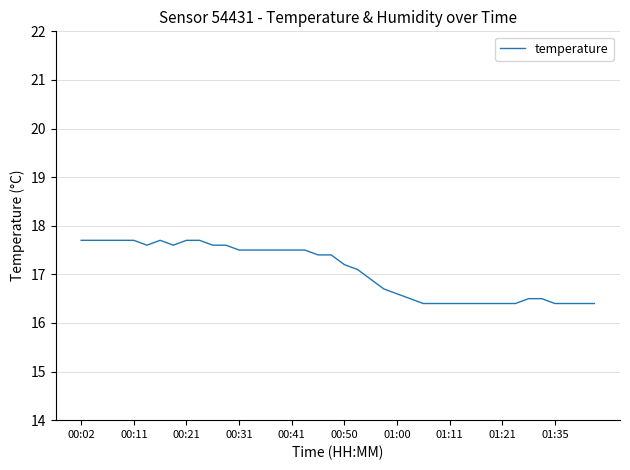

Does the chart display data point markers on the line(s)?

No